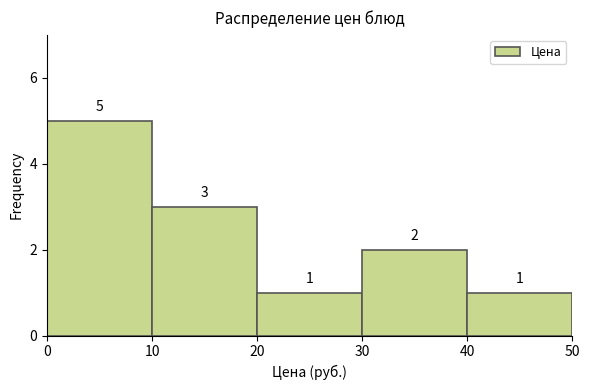

Reading left to right, transcribe this chart: for each bar, give the range it covers on the x-axis and its height.

0 to 10: 5
10 to 20: 3
20 to 30: 1
30 to 40: 2
40 to 50: 1